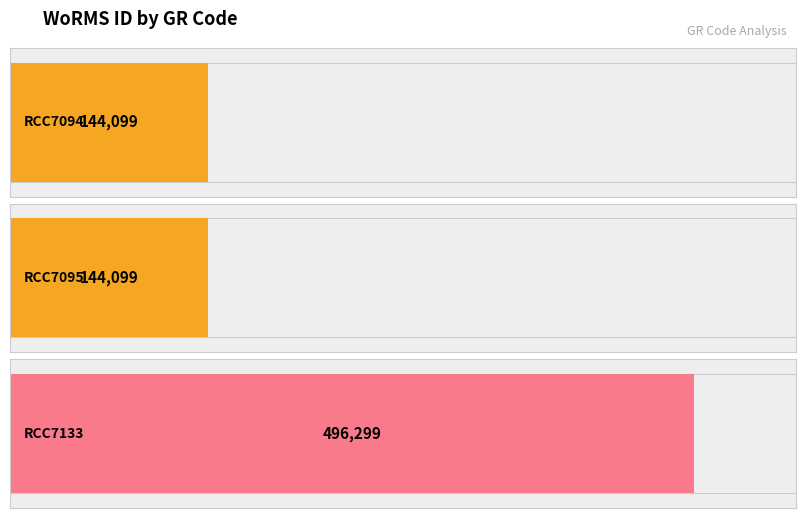

Reading left to right, what are all the values shown in this chart?

144099	144099	496299